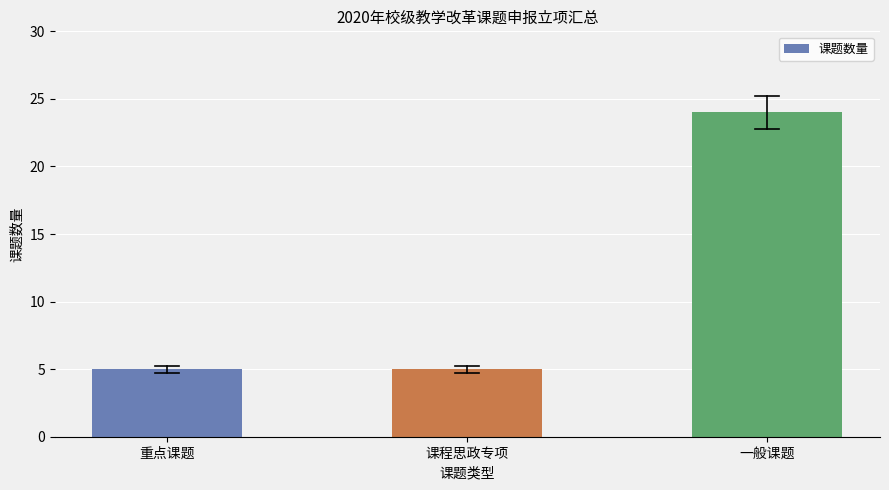

What position from the left is 课程思政专项?

2